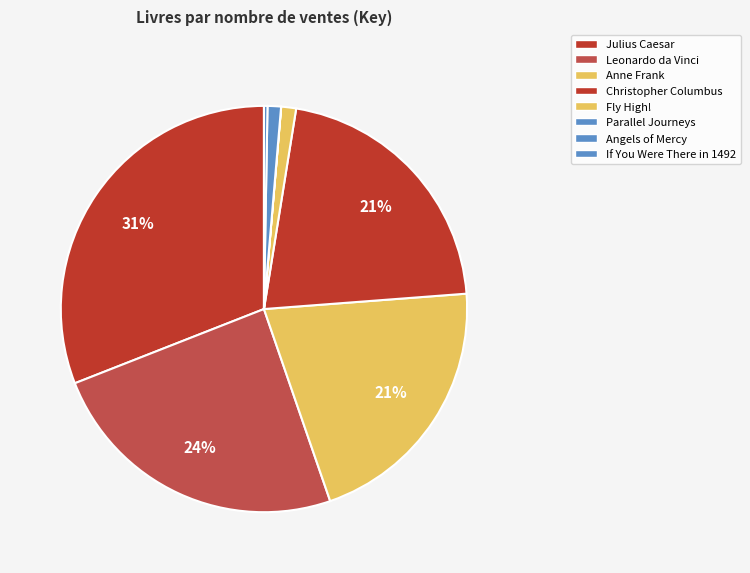

True or false: Leonardo da Vinci accounts for 17% of the total.

False